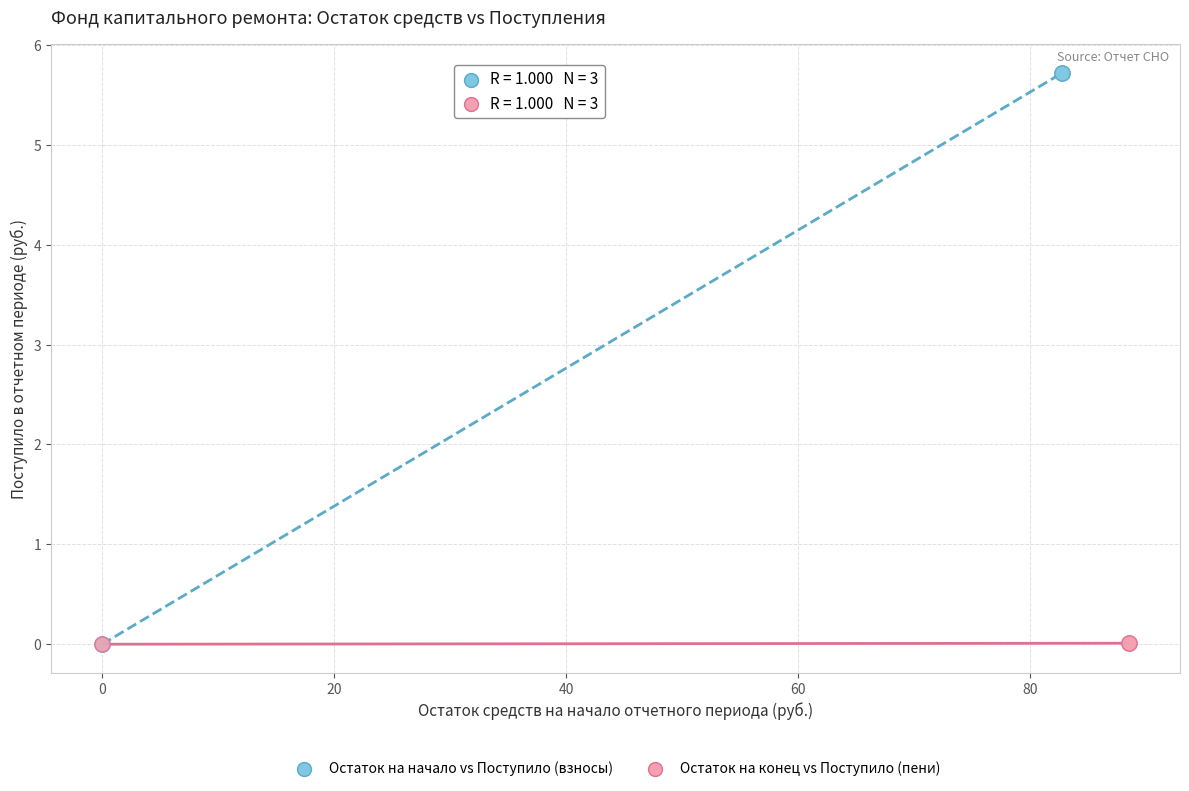

Which series contains the highest Y value?

Остаток на начало vs Поступило (взносы)